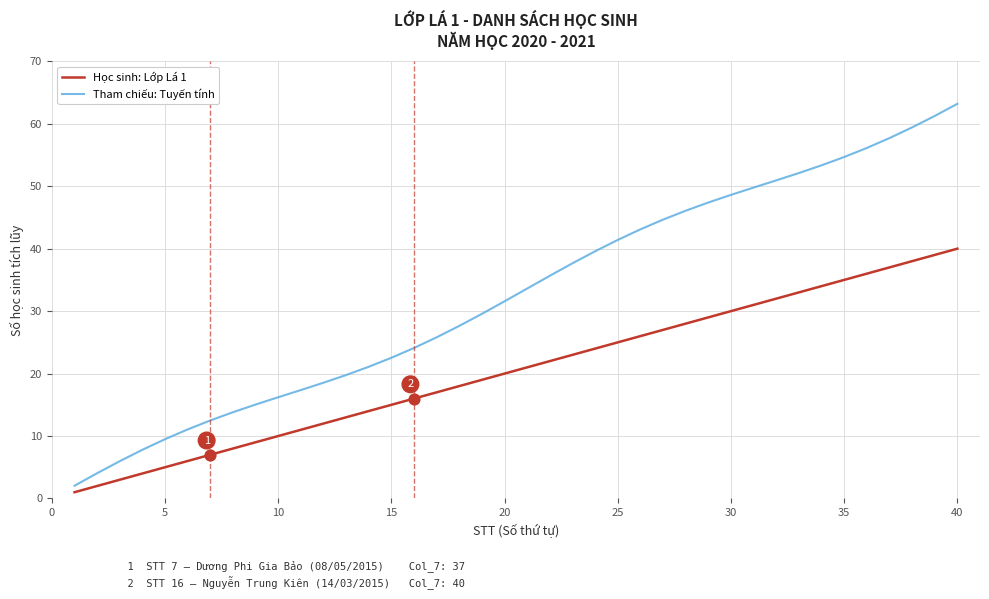

Which series has the largest total across all categories?

Tham chiếu: Tuyến tính